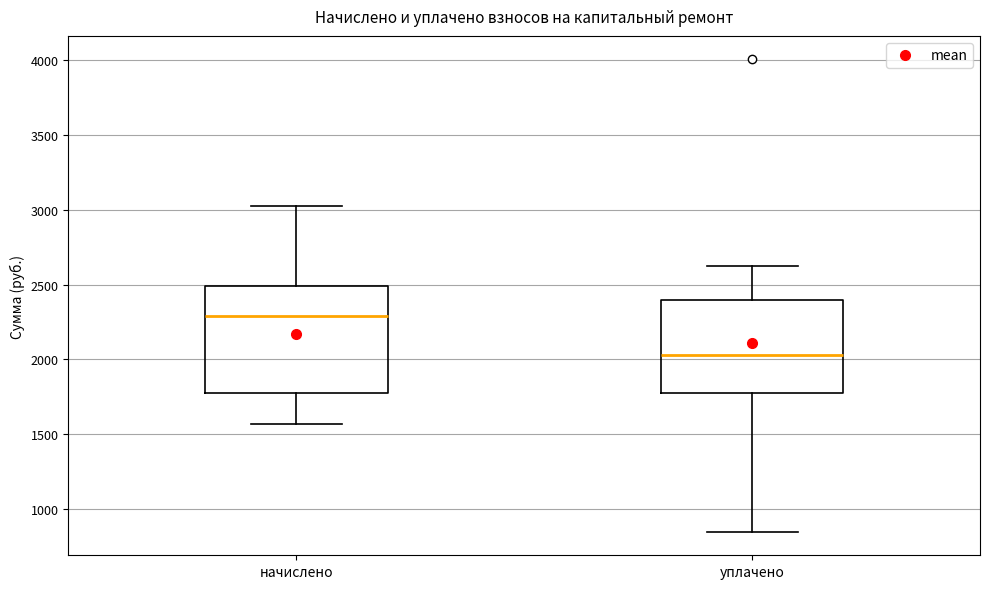

Which box's median line is the lowest?

уплачено